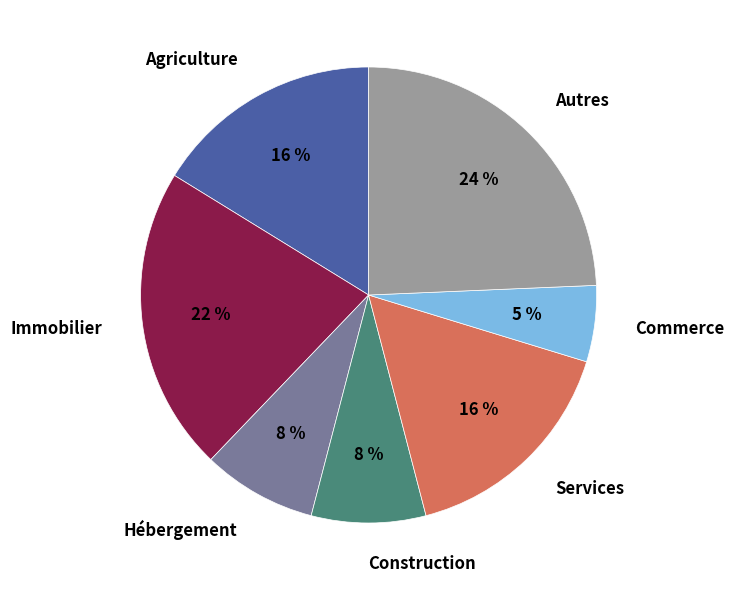

To the nearest percent, what is the difference between the largest and smallest slice percentages?

19%